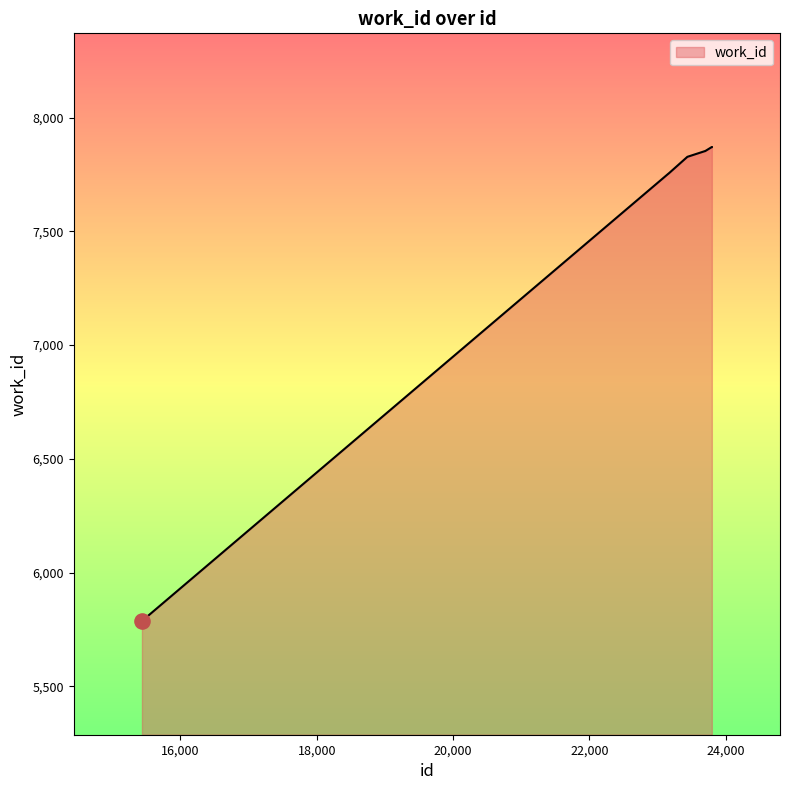

What is the difference between the maximum and minimum values?

2084